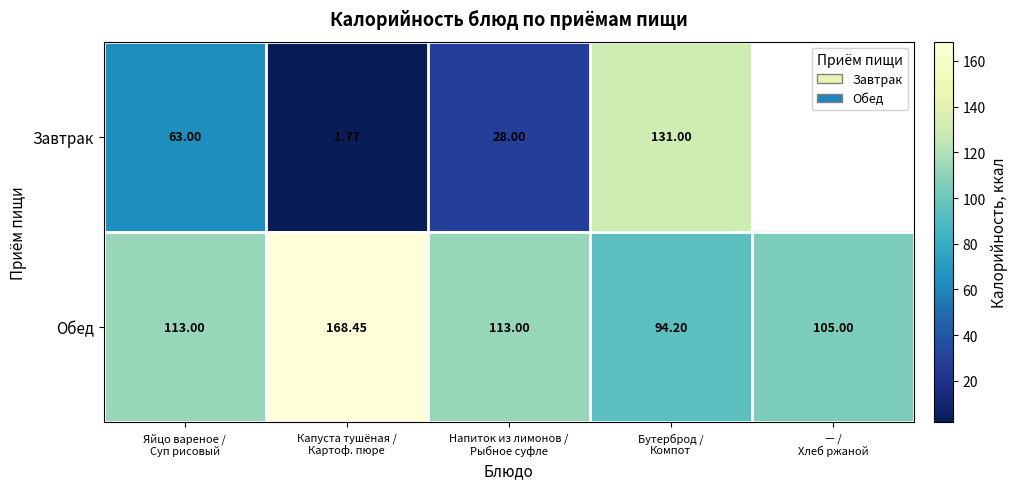

Where is Завтрак nearest to the value 66?

Яйцо вареное / Суп рисовый